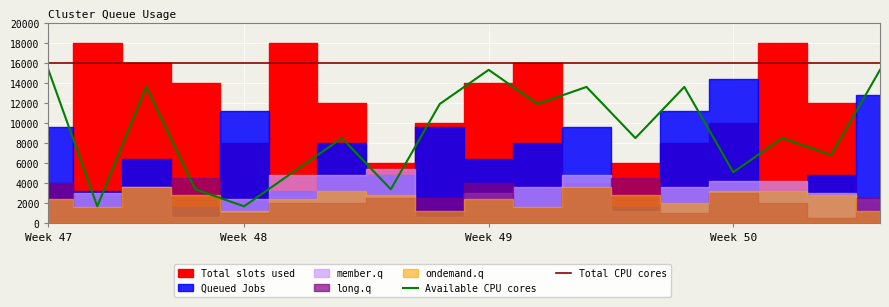

What is the sum of all Available CPU cores values?

163200